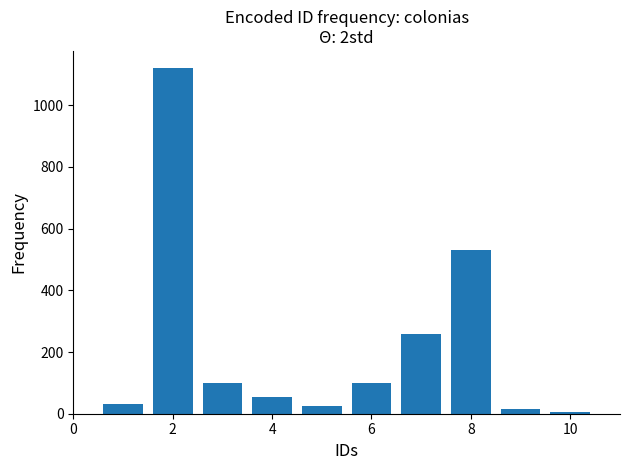

Reading left to right, transcribe all the data shown in this chart.

30	1120	100	55	25	100	260	530	15	5